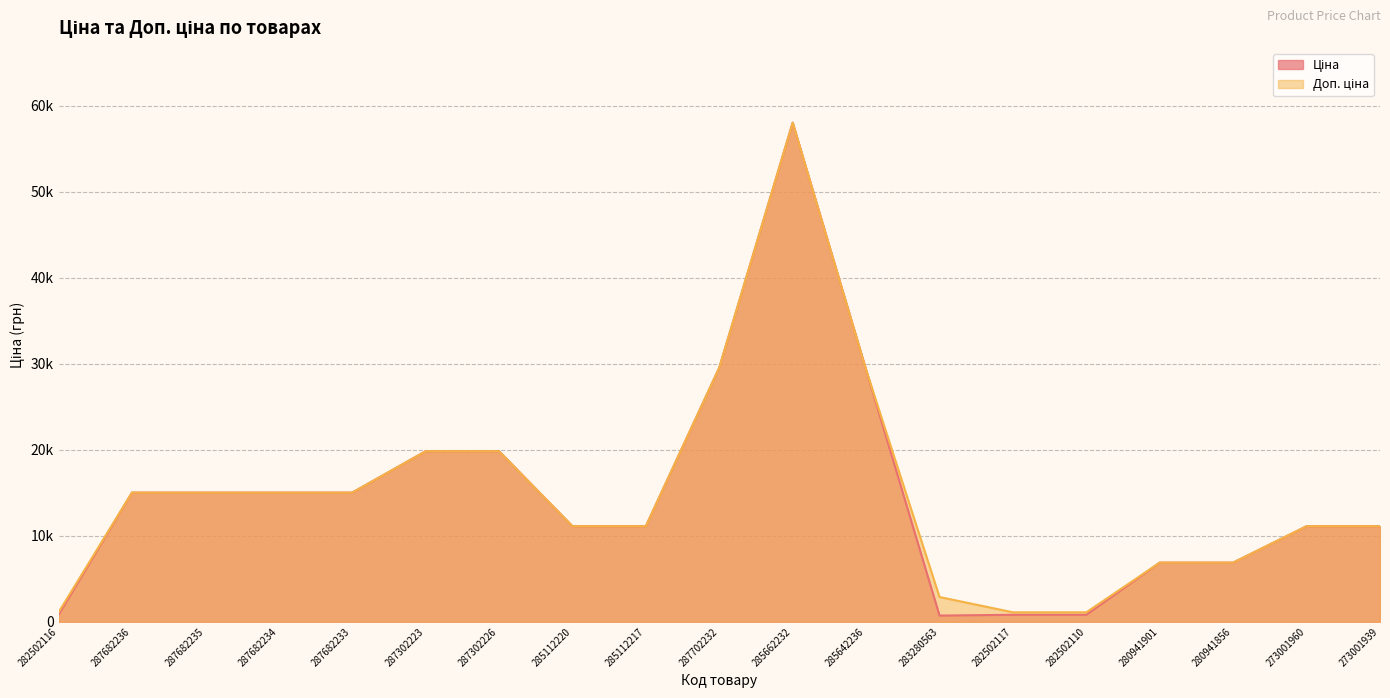

Where is the first local minimum for Ціна?

283280563